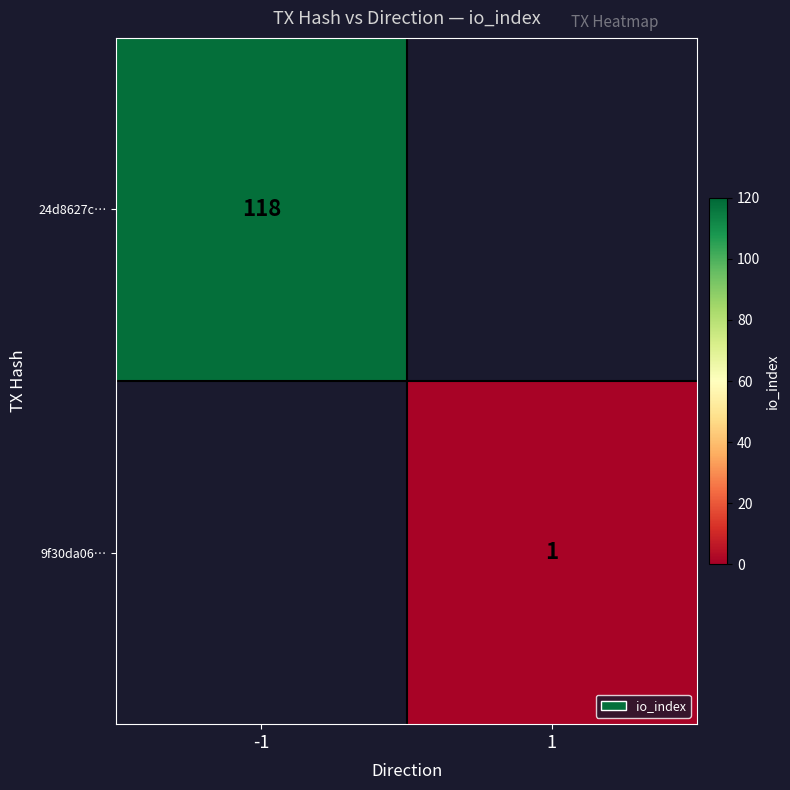

The value of 24d8627c… at -1 is 64. True or false?

False